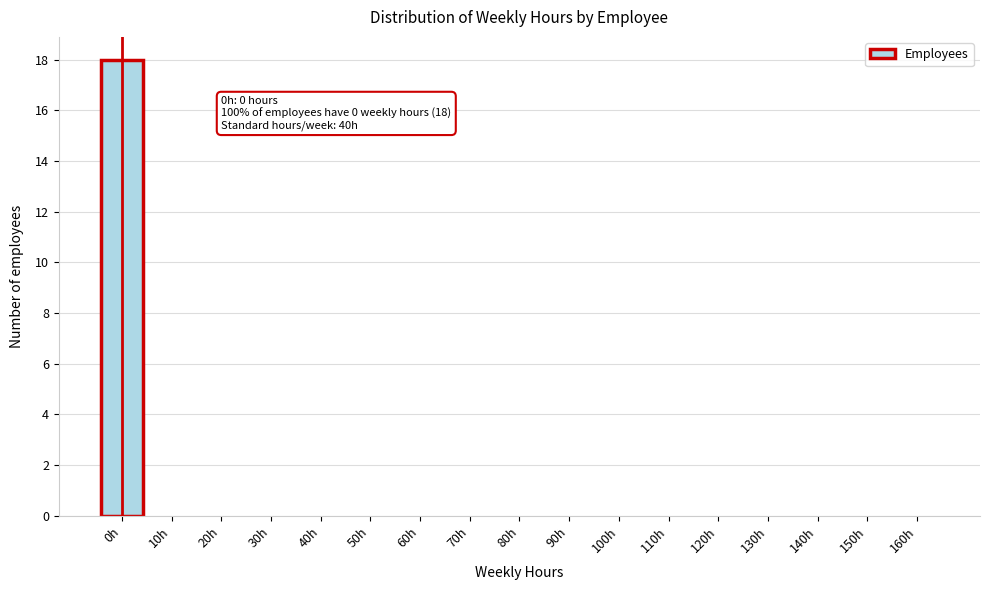

Over which range of the x-axis is the bar tallest?

-5 to 5